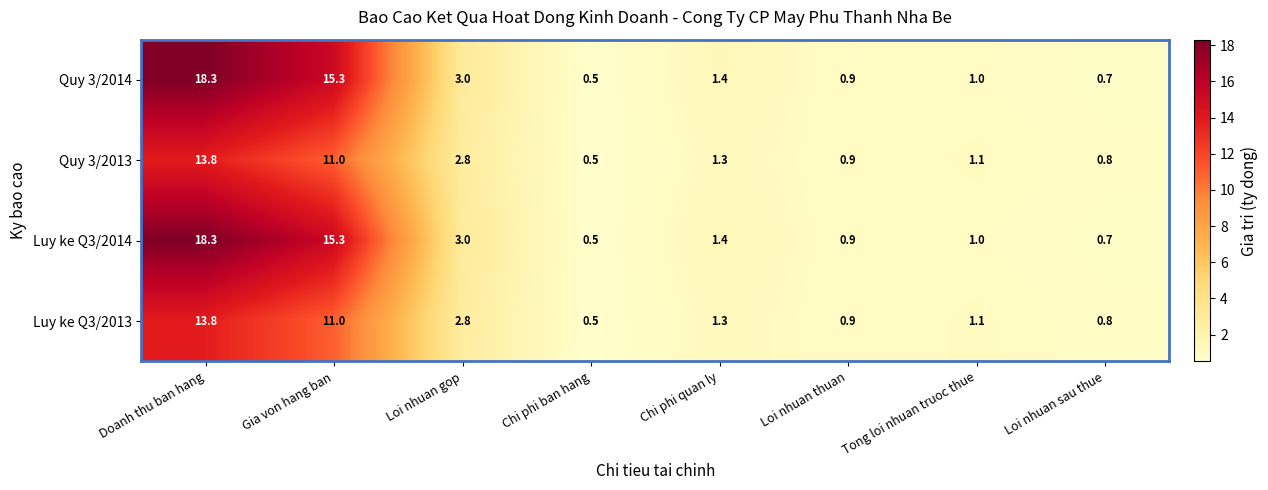

Rank the categories by Luy ke Q3/2013 value from lowest to highest.

Chi phi ban hang, Loi nhuan sau thue, Loi nhuan thuan, Tong loi nhuan truoc thue, Chi phi quan ly, Loi nhuan gop, Gia von hang ban, Doanh thu ban hang